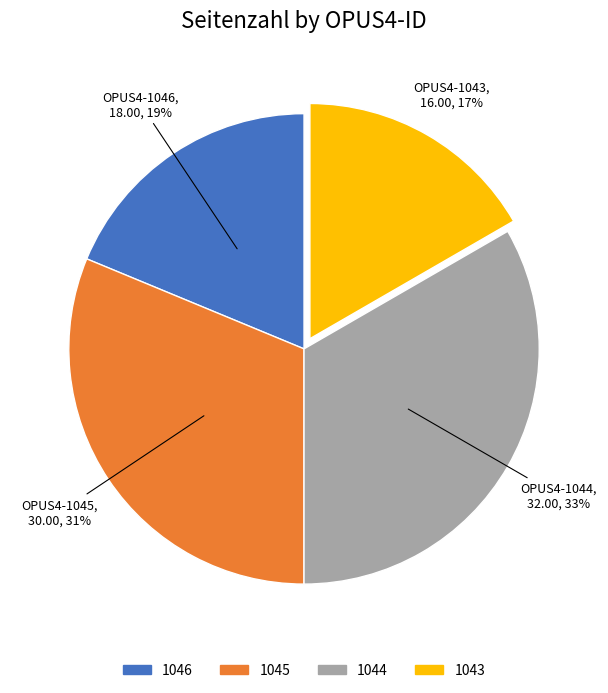

To the nearest percent, what is the combined percentage of 1043 and 1045?

48%